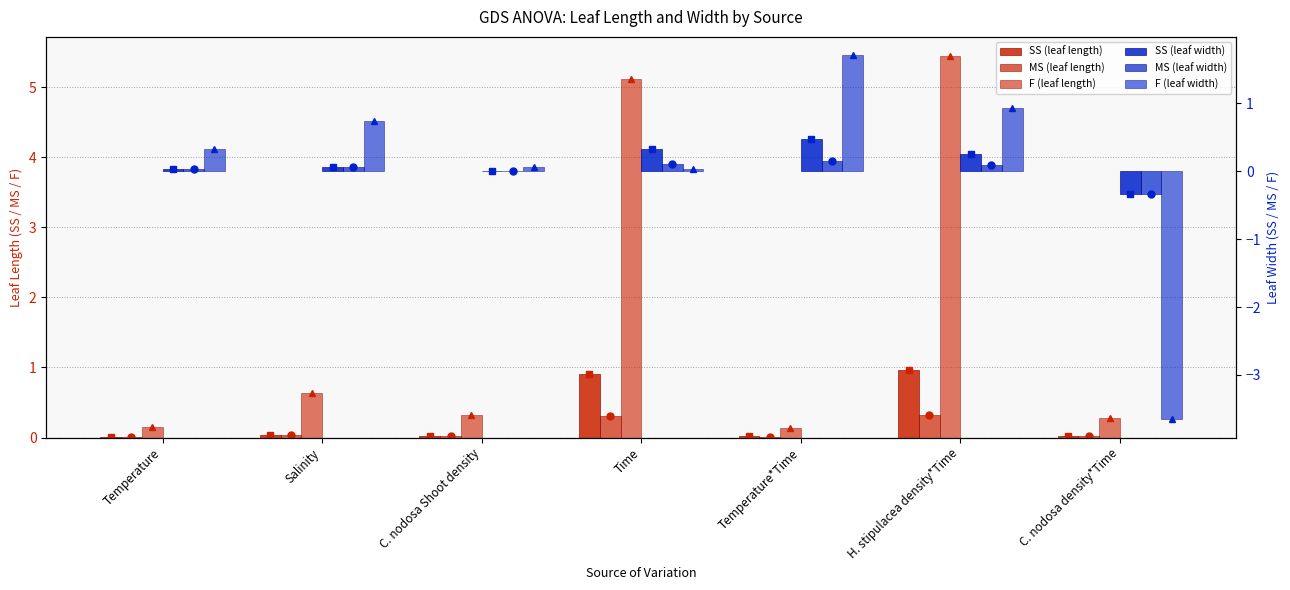

At how many categories does at least one series exceed 2?

2